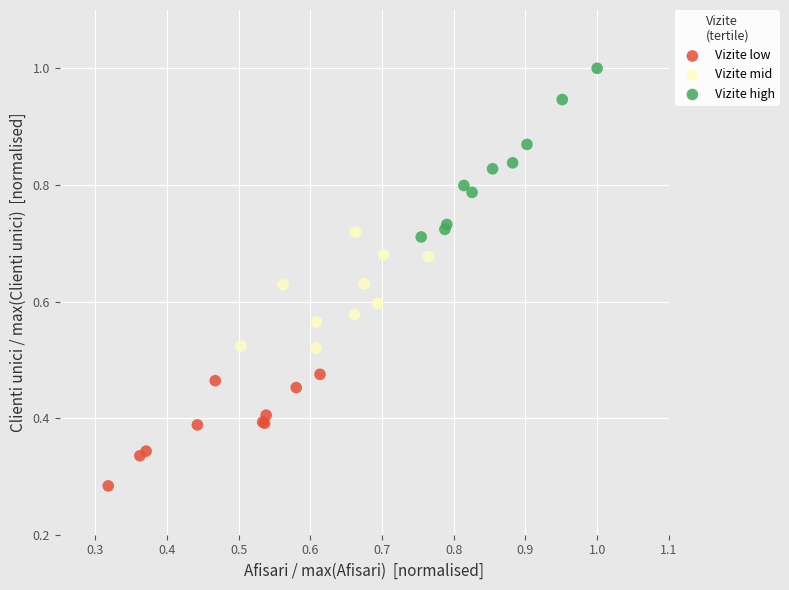

Which series reaches the minimum Y coordinate?

Vizite low